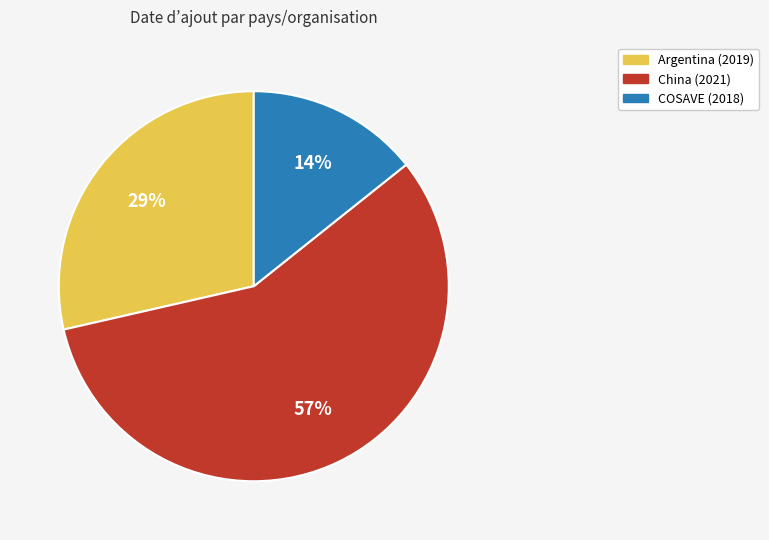

To the nearest percent, what is the average slice percentage?

33%